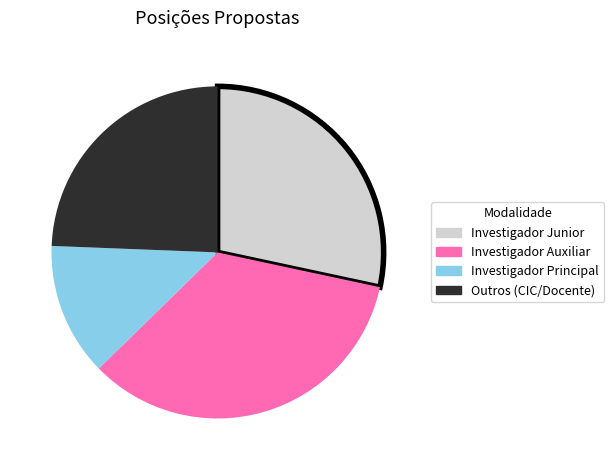

Is there a majority slice in this chart?

No